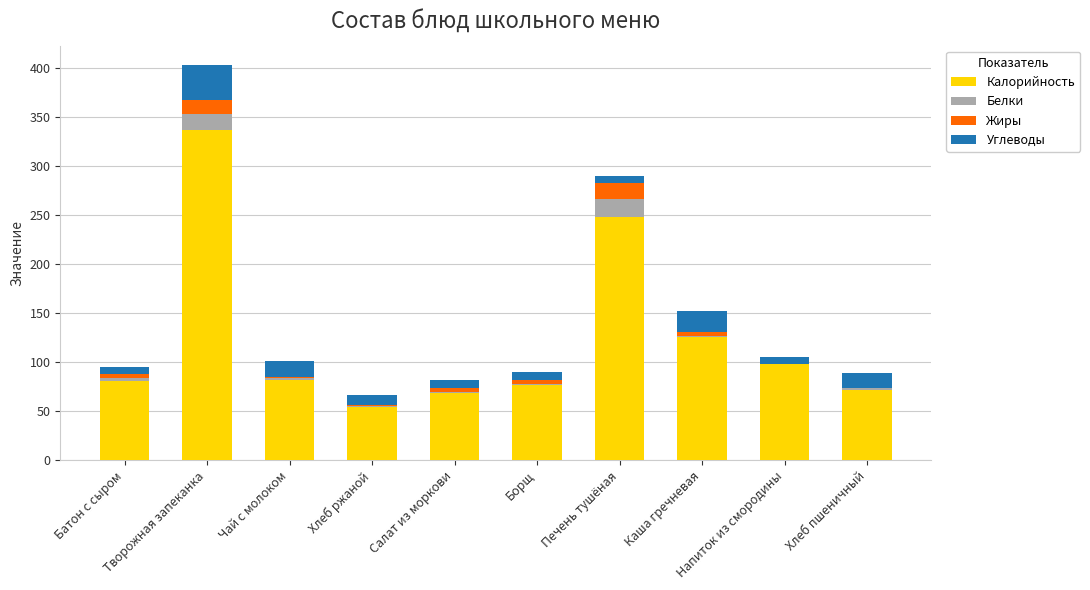

What is the highest value of the Калорийность series?

337.0